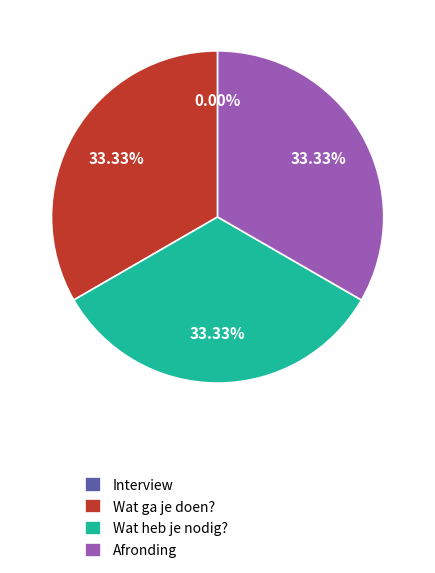

To the nearest percent, what is the combined percentage of Afronding and Wat heb je nodig??

67%